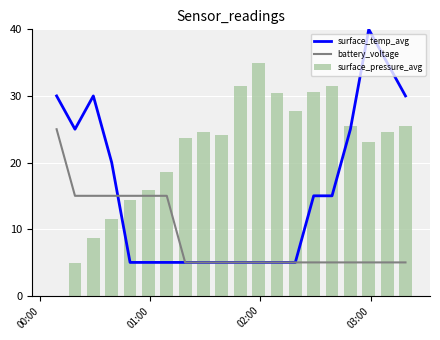

What is the highest value of the surface_pressure_avg series?

35.0